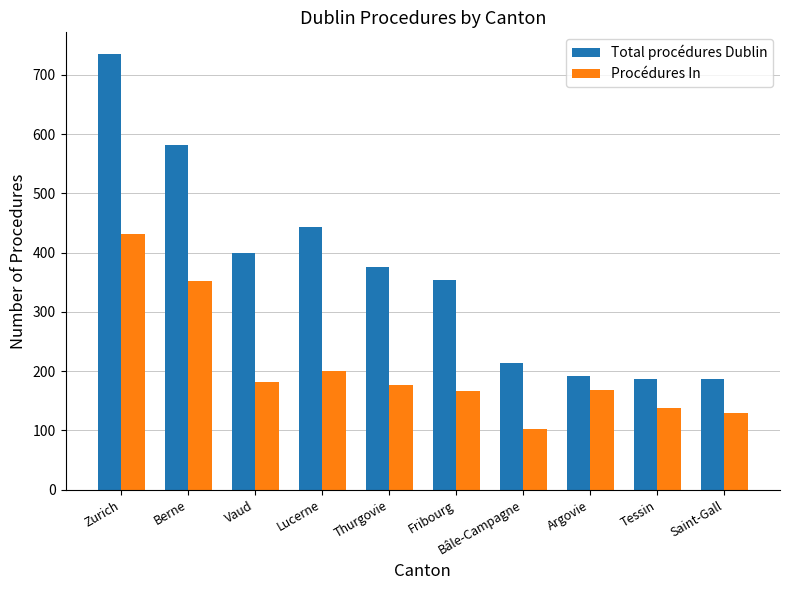

How many categories are shown in the chart?

10